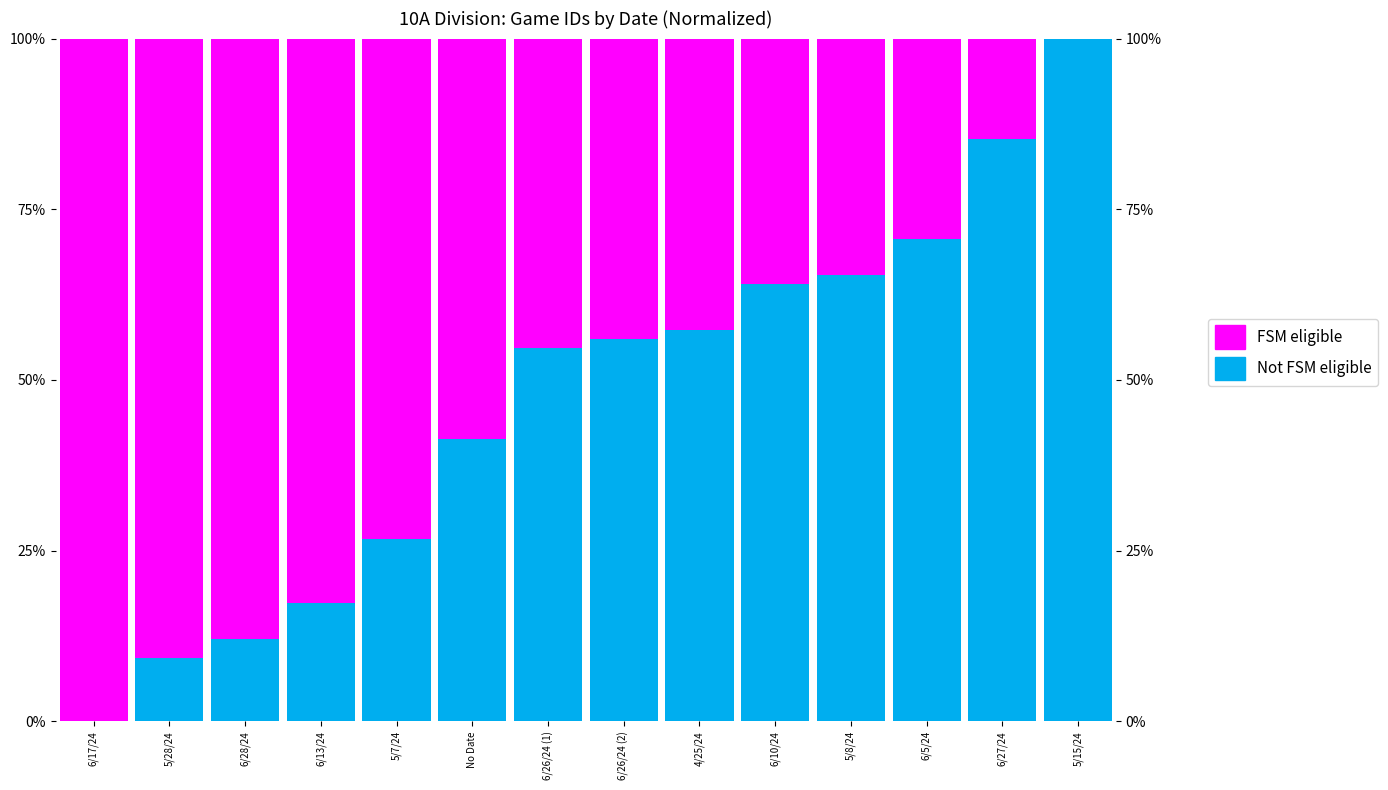

Are the bars horizontal?

No